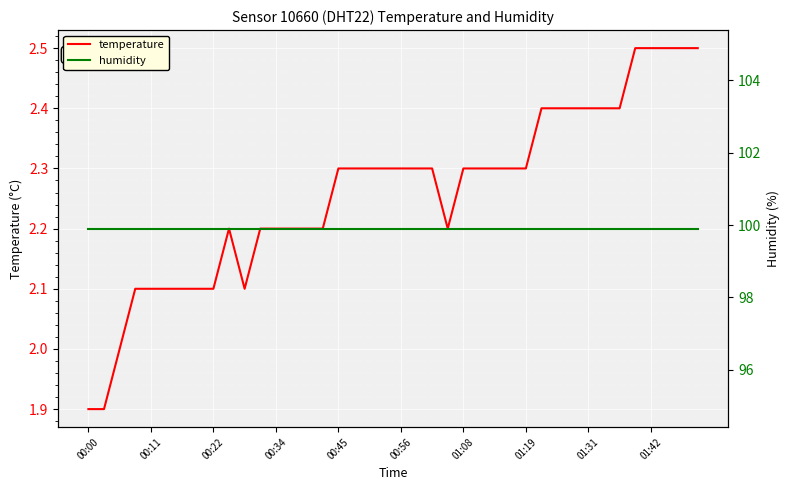

Is it true that temperature equals 3.1 at 00:34?

False